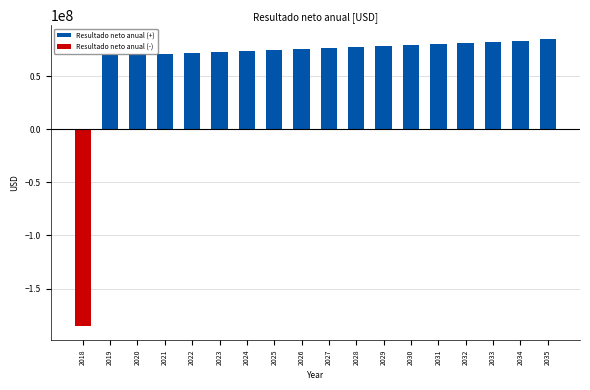

What is the value of the 10th bar from the left?

76939902.5